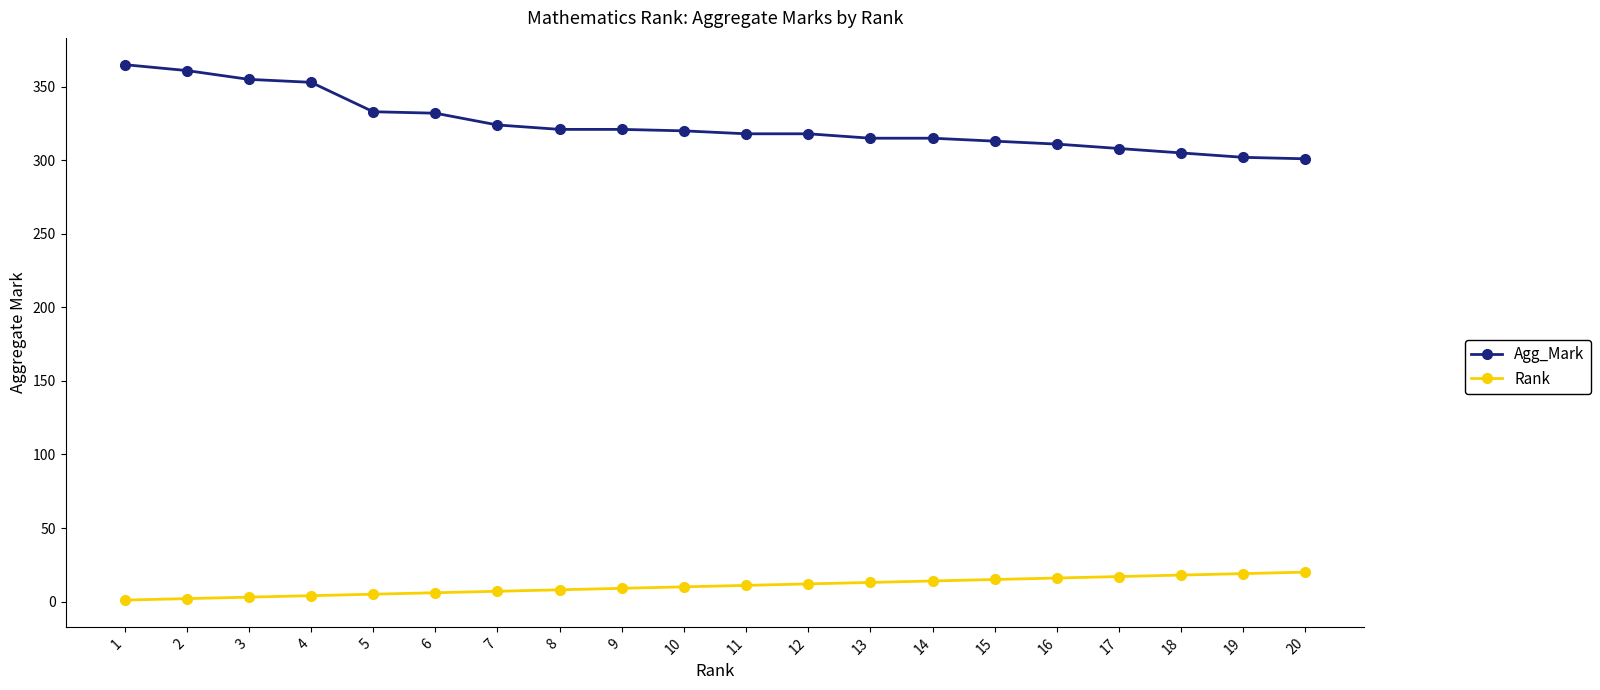

True or false: Rank and Agg_Mark intersect in this chart.

False